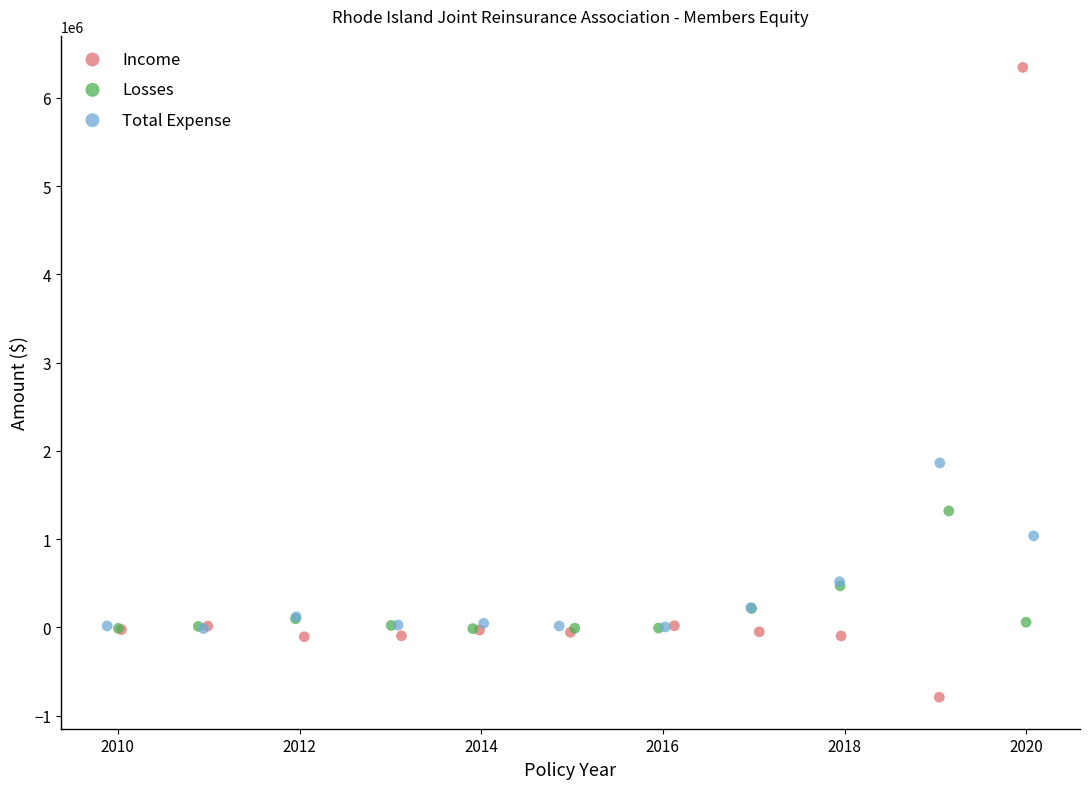

Which series has the widest spread of Y values?

Income